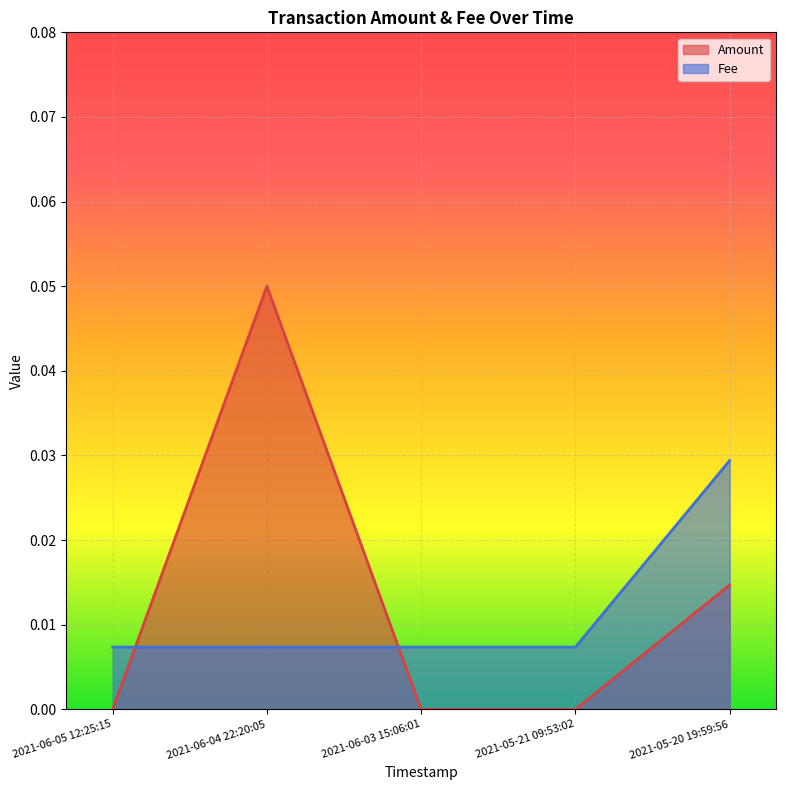

At how many categories does at least one series exceed 0?

5